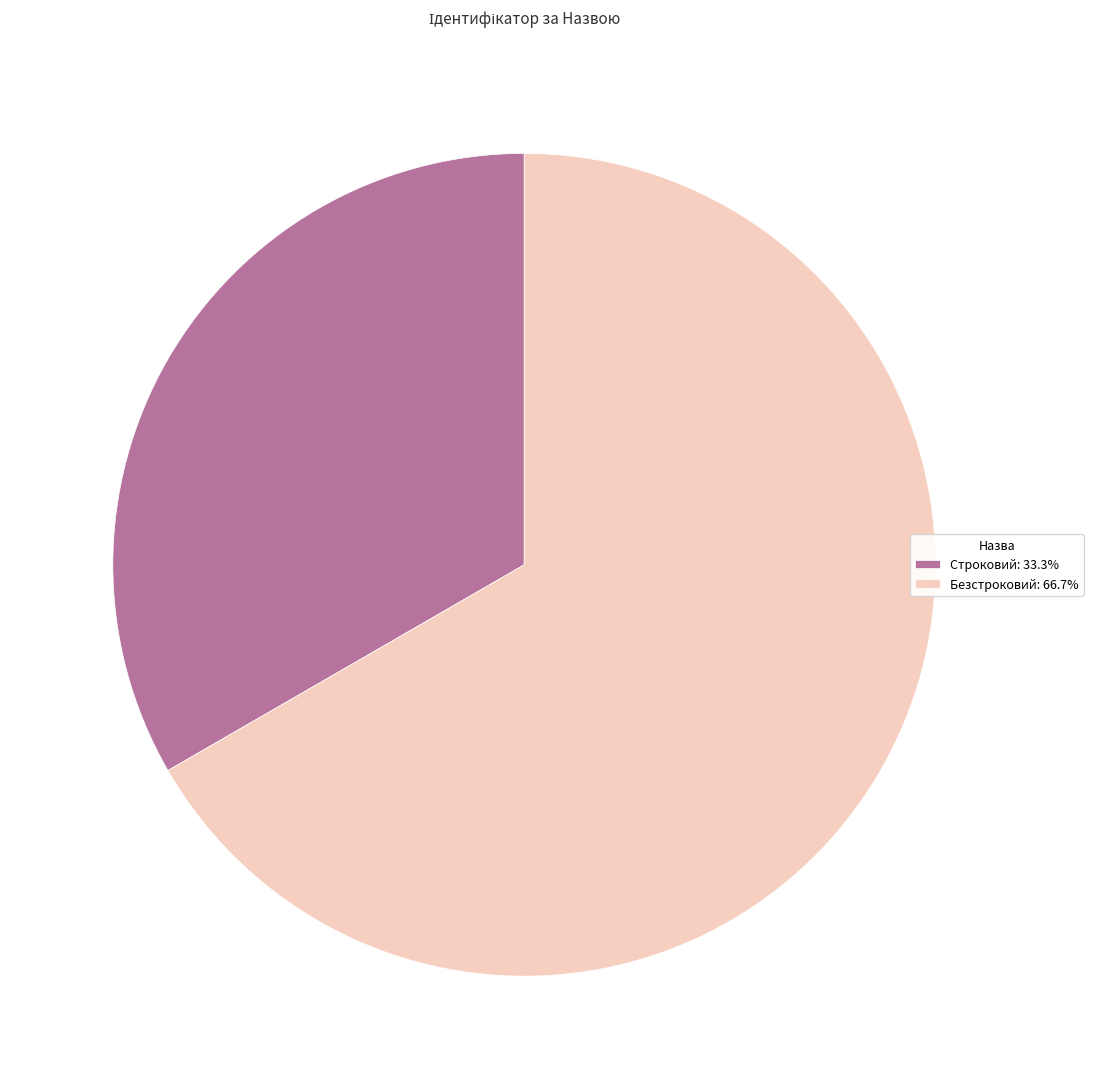

Does Строковий account for over 50% of the chart?

No